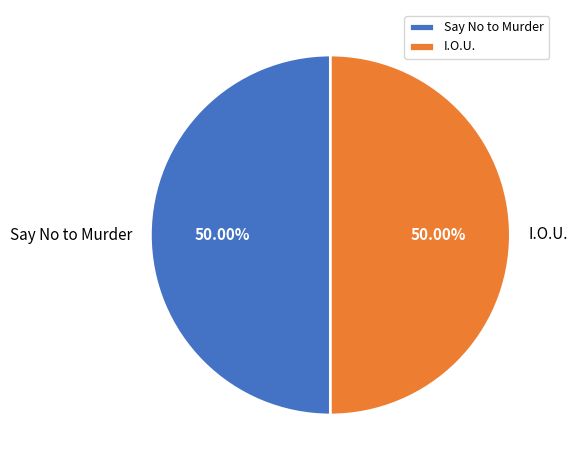

True or false: Say No to Murder accounts for 42% of the total.

False